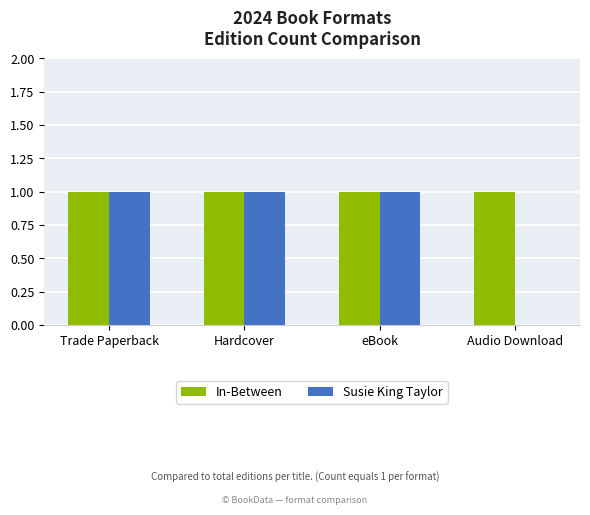

Which series has the largest range (max minus min)?

Susie King Taylor